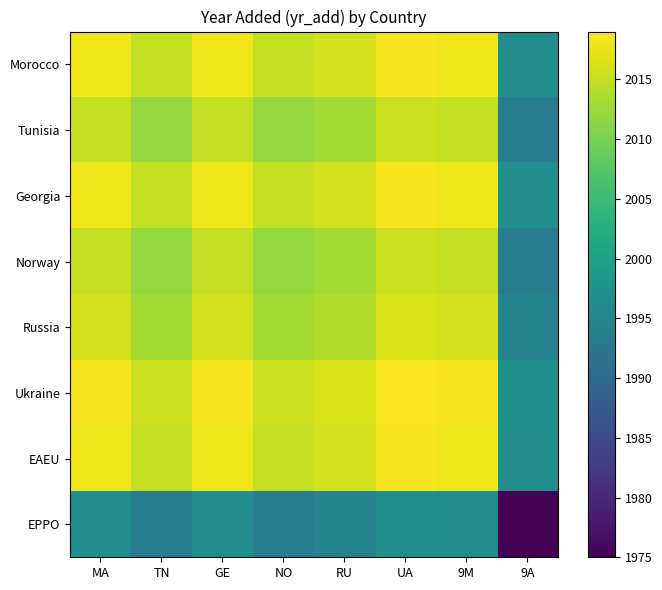

Which series has the largest total across all categories?

Ukraine